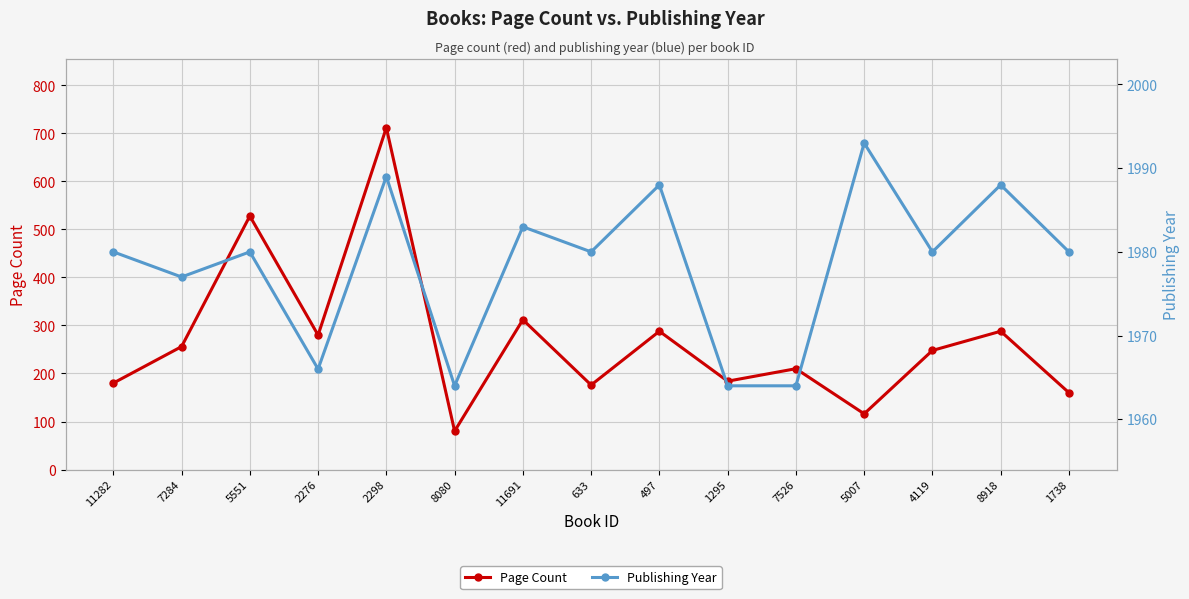

At which label does Page Count first exceed 248?

7284